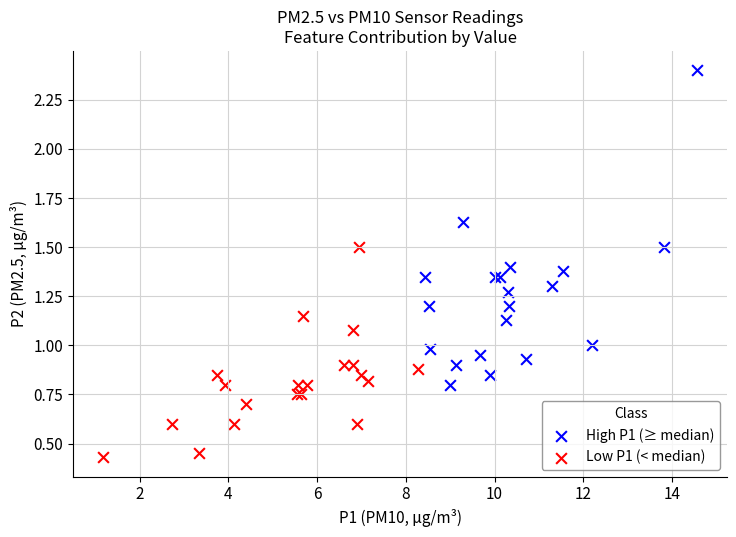

Which series contains the lowest Y value?

Low P1 (< median)